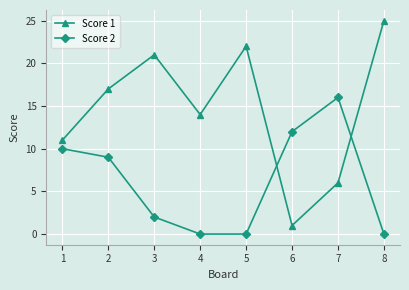

Where is Score 1 nearest to the value 13?

4